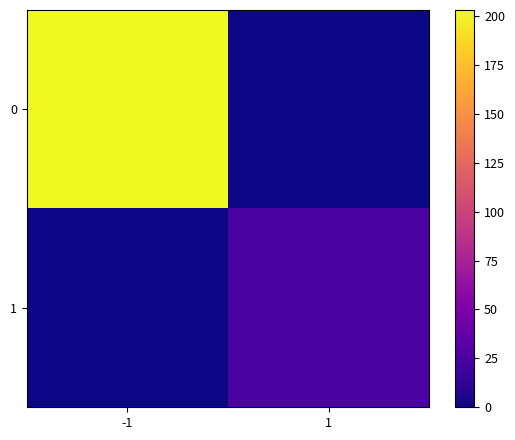

What is the difference between the maximum and minimum values in the 0 series?

203